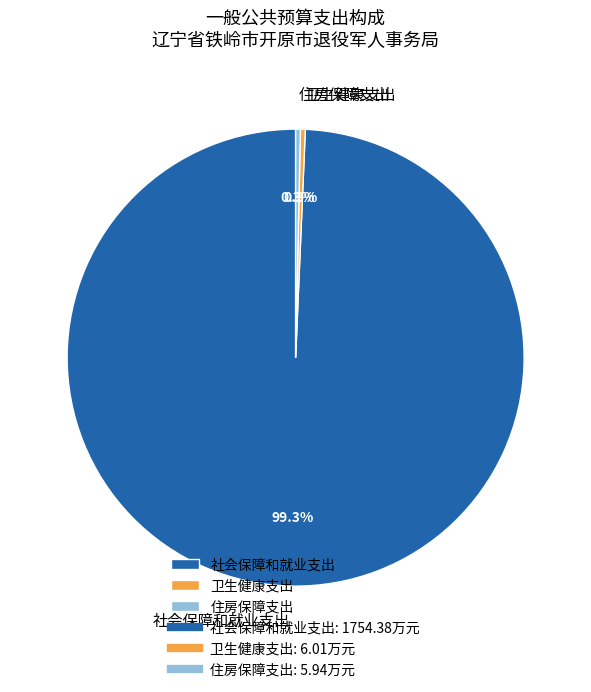

To the nearest percent, what is the difference between the 社会保障和就业支出 and 住房保障支出 slice percentages?

99%